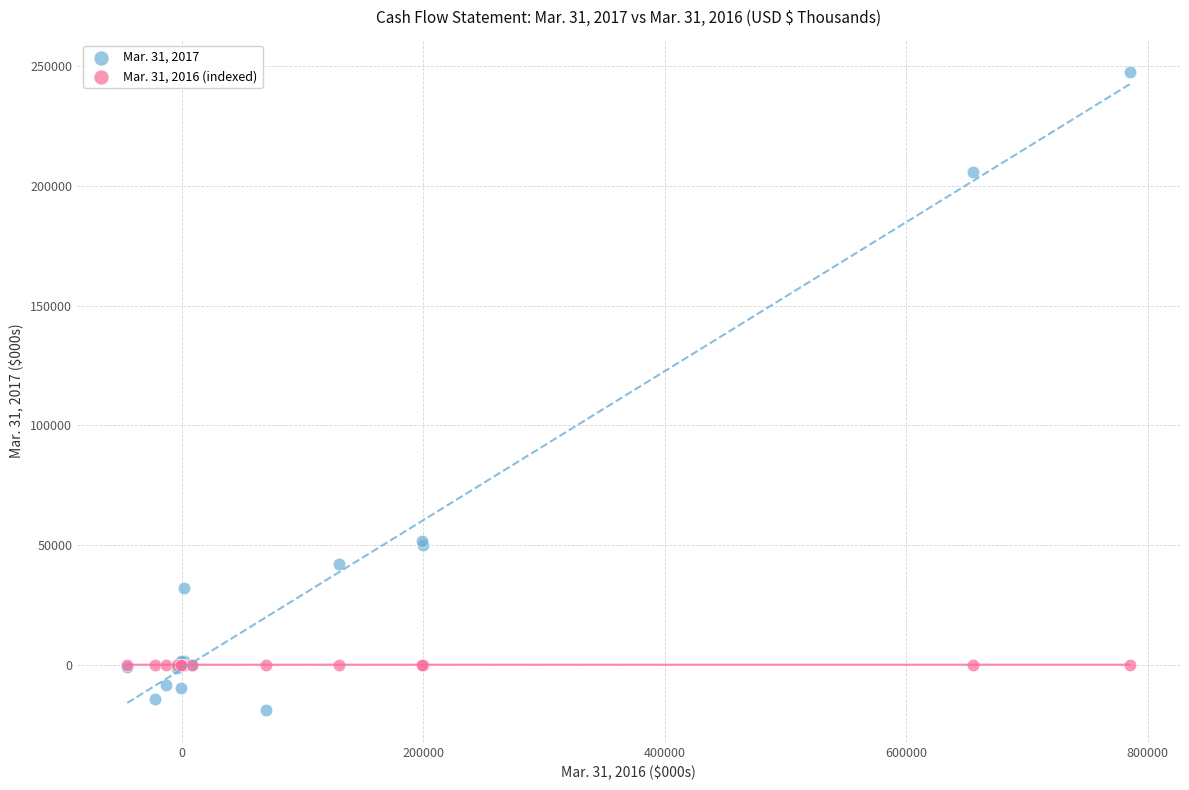

Which series contains the lowest Y value?

Mar. 31, 2017